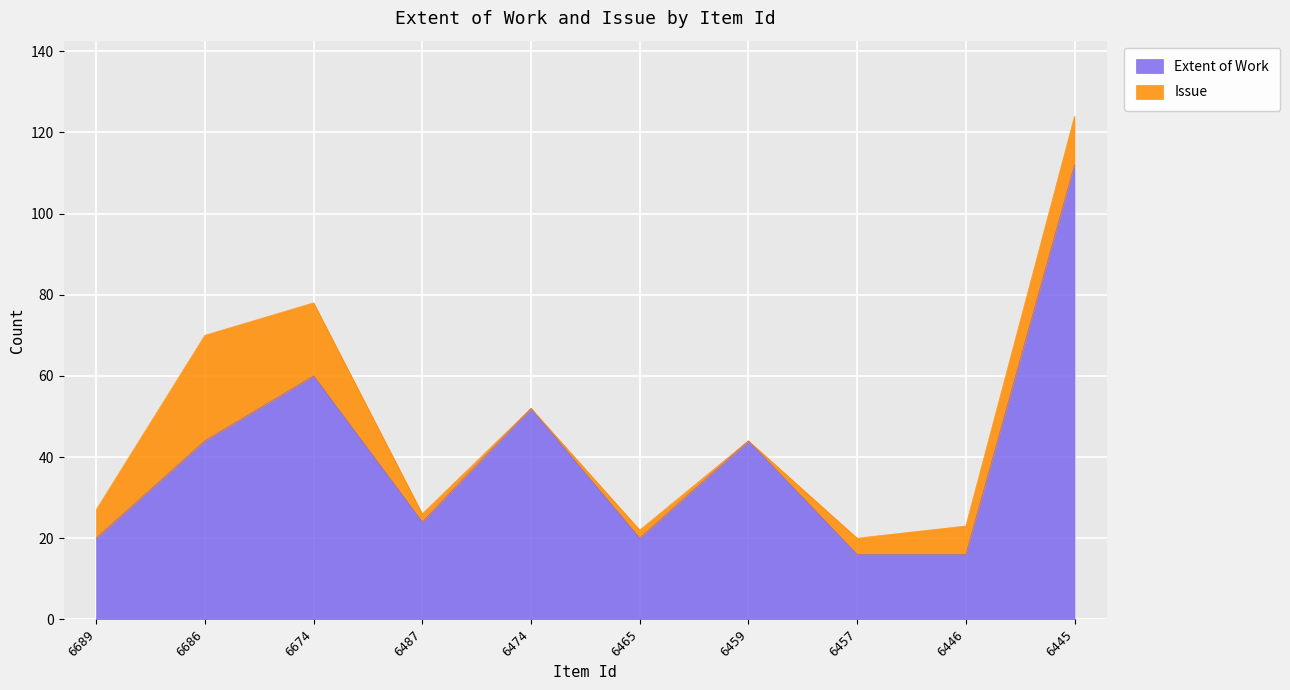

Is it true that the value at 6459 is 44?

True